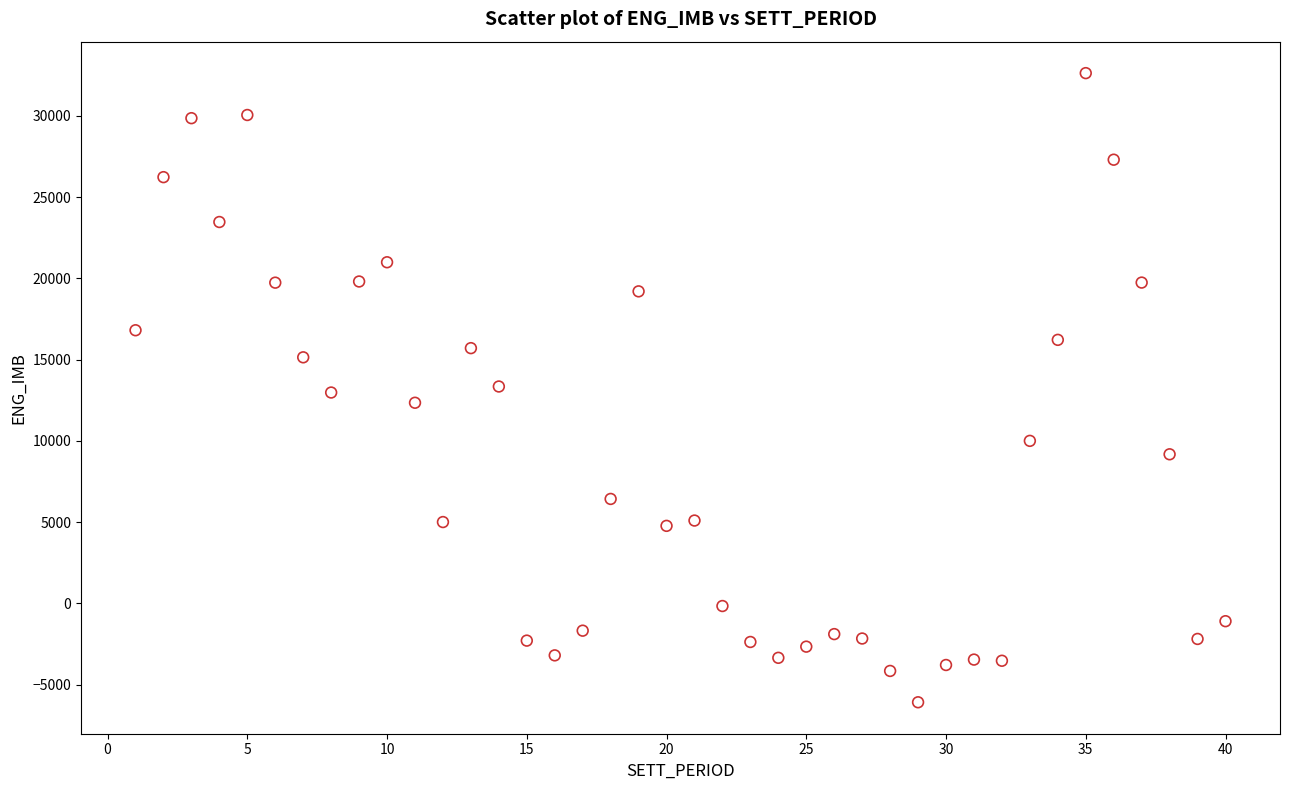

What is the range of X values (max minus min)?

39.0